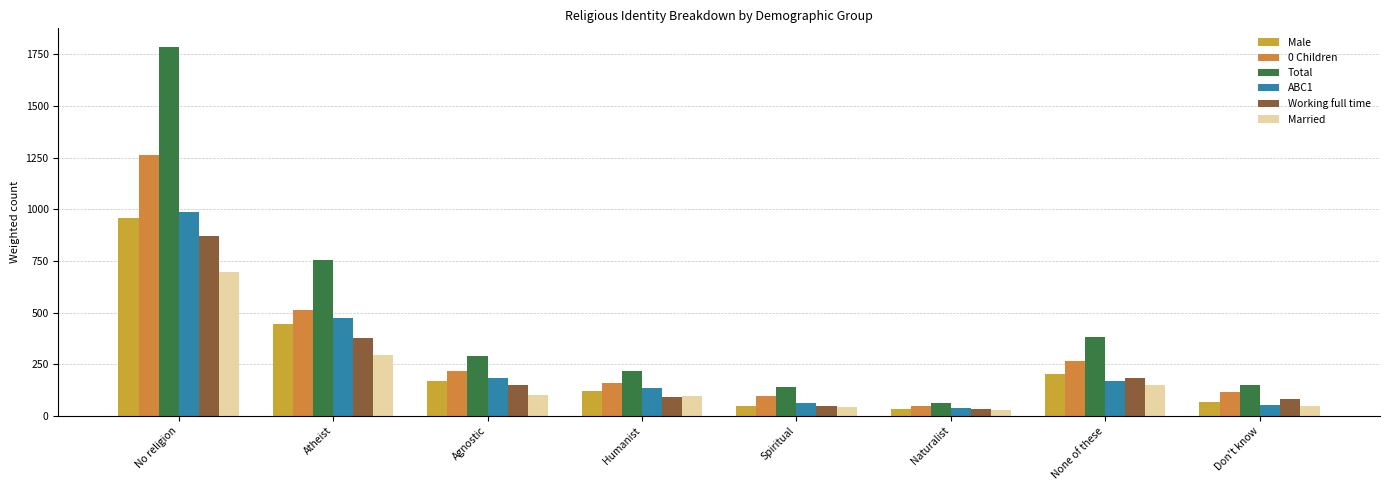

Which series changed the most between Atheist and Naturalist?

Total